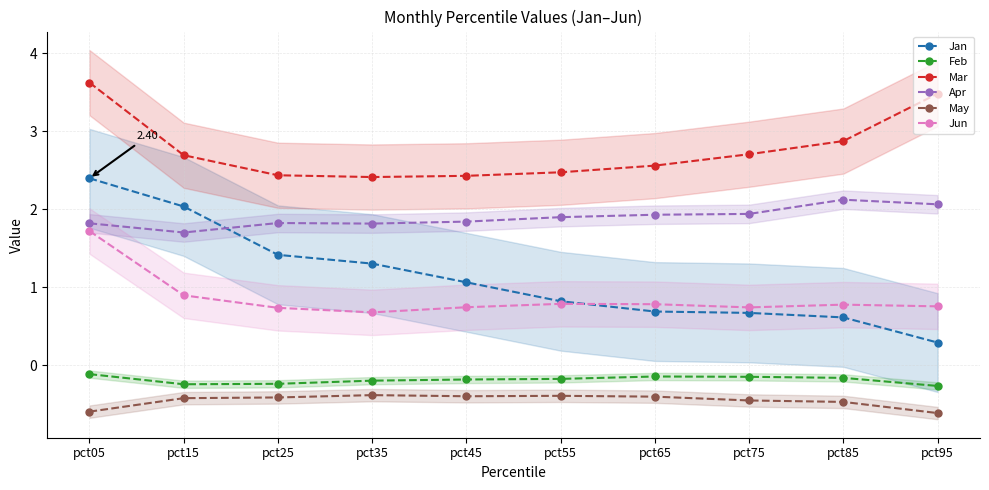

Reading left to right, what are all the values shown in this chart?

Jan: pct05=2.4	pct15=2.0	pct25=1.4	pct35=1.3	pct45=1.1	pct55=0.8	pct65=0.7	pct75=0.7	pct85=0.6	pct95=0.3
Feb: pct05=-0.1	pct15=-0.2	pct25=-0.2	pct35=-0.2	pct45=-0.2	pct55=-0.2	pct65=-0.1	pct75=-0.2	pct85=-0.2	pct95=-0.3
Mar: pct05=3.6	pct15=2.7	pct25=2.4	pct35=2.4	pct45=2.4	pct55=2.5	pct65=2.6	pct75=2.7	pct85=2.9	pct95=3.5
Apr: pct05=1.8	pct15=1.7	pct25=1.8	pct35=1.8	pct45=1.8	pct55=1.9	pct65=1.9	pct75=1.9	pct85=2.1	pct95=2.1
May: pct05=-0.6	pct15=-0.4	pct25=-0.4	pct35=-0.4	pct45=-0.4	pct55=-0.4	pct65=-0.4	pct75=-0.5	pct85=-0.5	pct95=-0.6
Jun: pct05=1.7	pct15=0.9	pct25=0.7	pct35=0.7	pct45=0.7	pct55=0.8	pct65=0.8	pct75=0.7	pct85=0.8	pct95=0.8